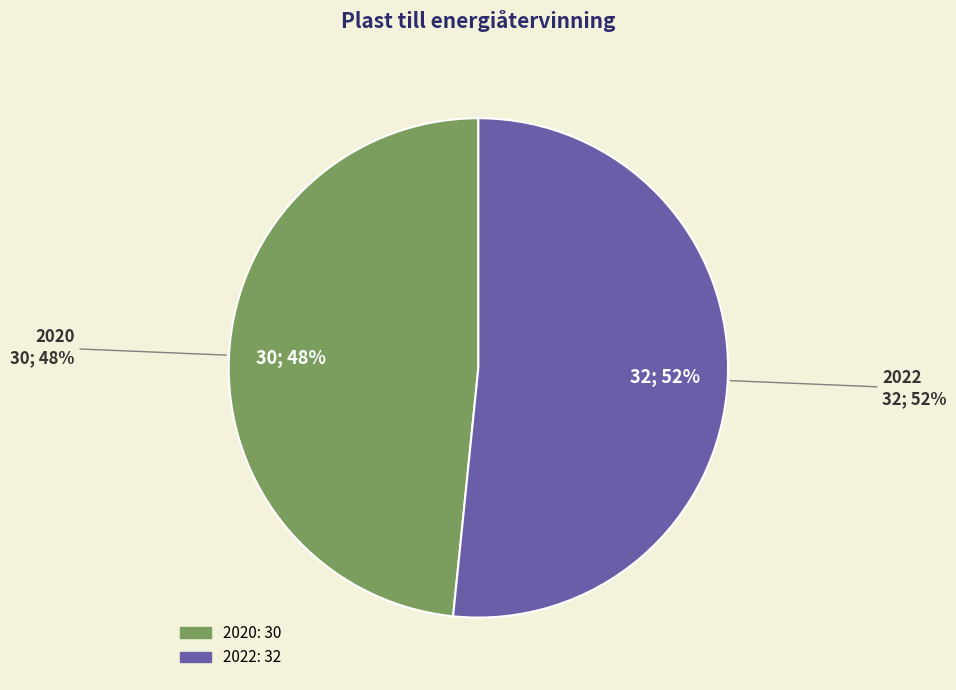

To the nearest percent, what percentage of the pie is 2022?

52%